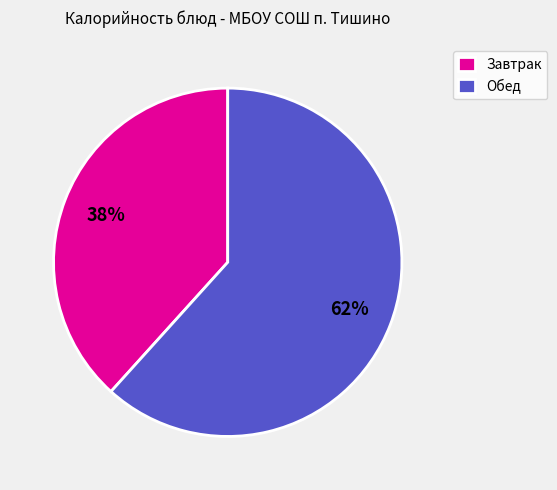

What is the largest slice in the pie chart?

Обед